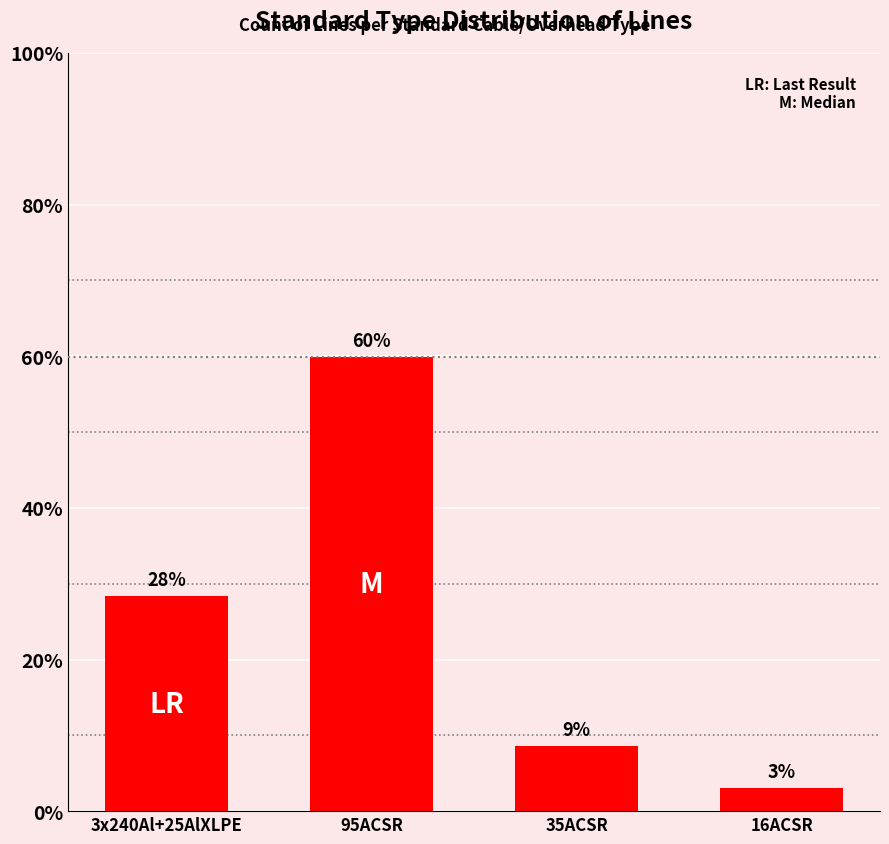

True or false: the data shows 8 at 16ACSR.

False